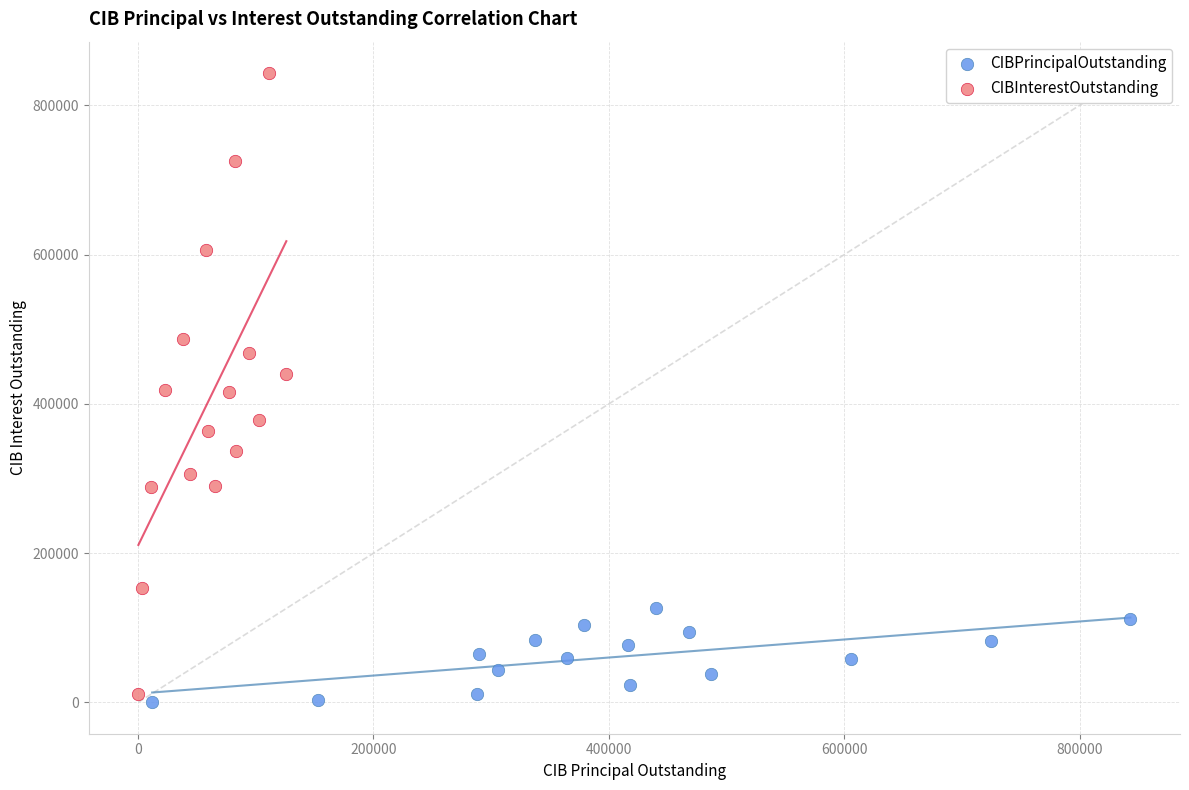

Which series has the largest Y range (max minus min)?

CIBInterestOutstanding